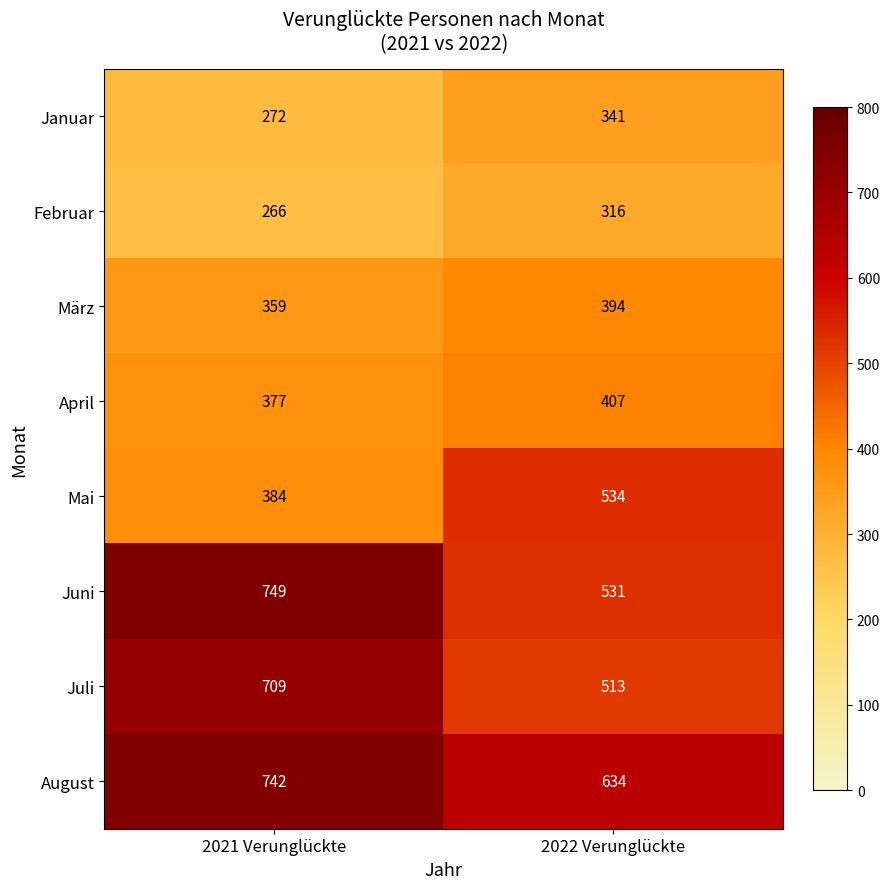

What is the difference between the Mai values at 2021 Verunglückte and 2022 Verunglückte?

150